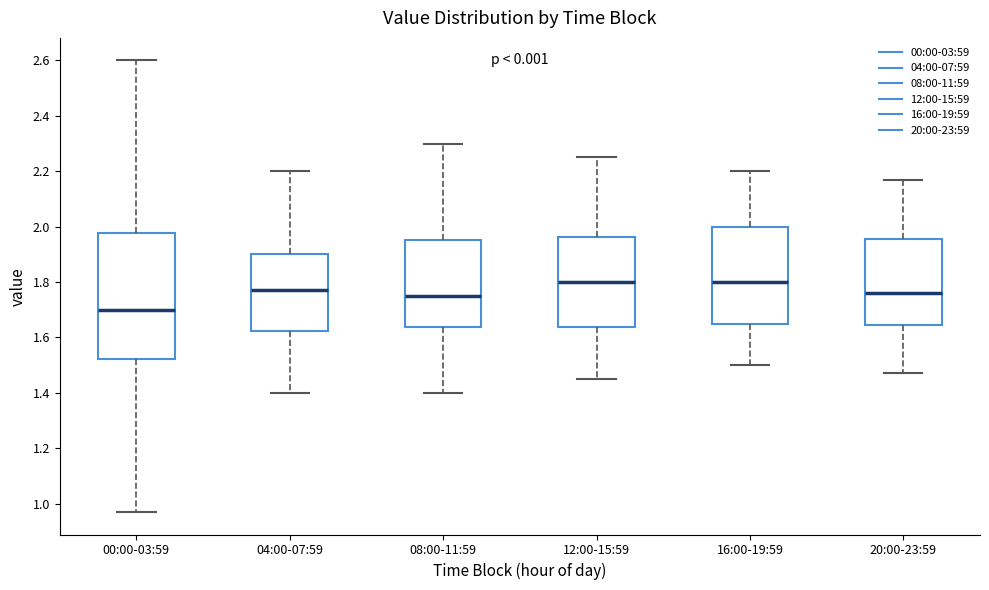

Which box is the tallest, from its lower edge to its upper edge?

00:00-03:59